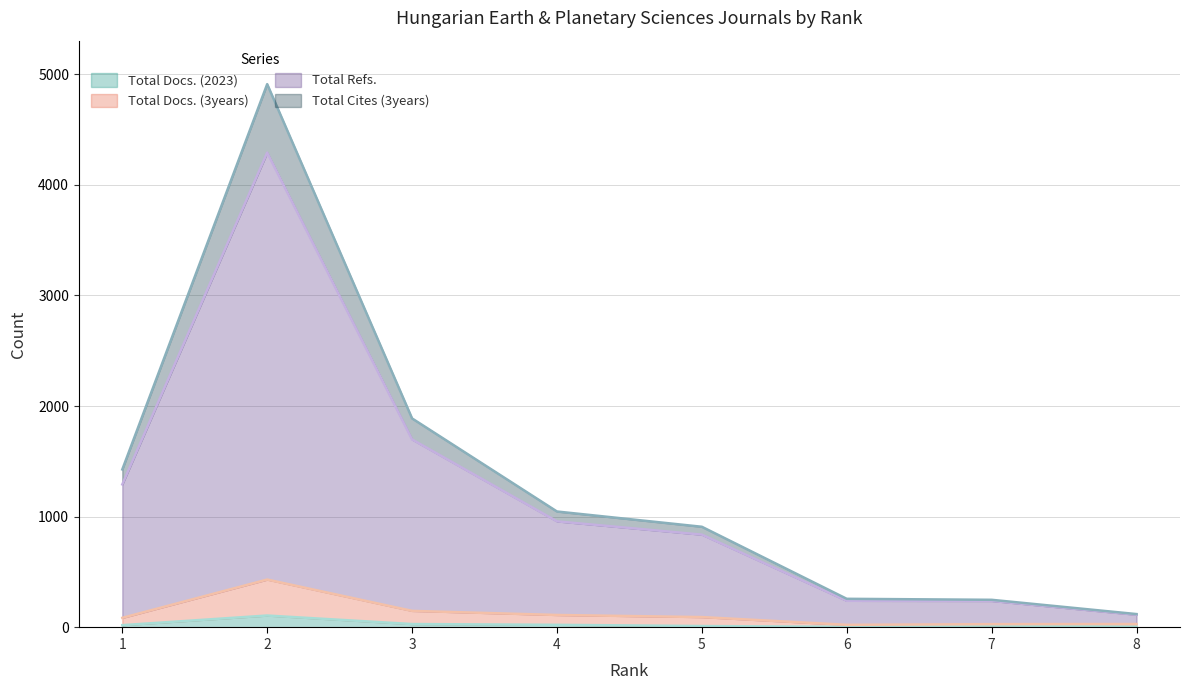

True or false: Total Cites (3years) and Total Refs. intersect in this chart.

False